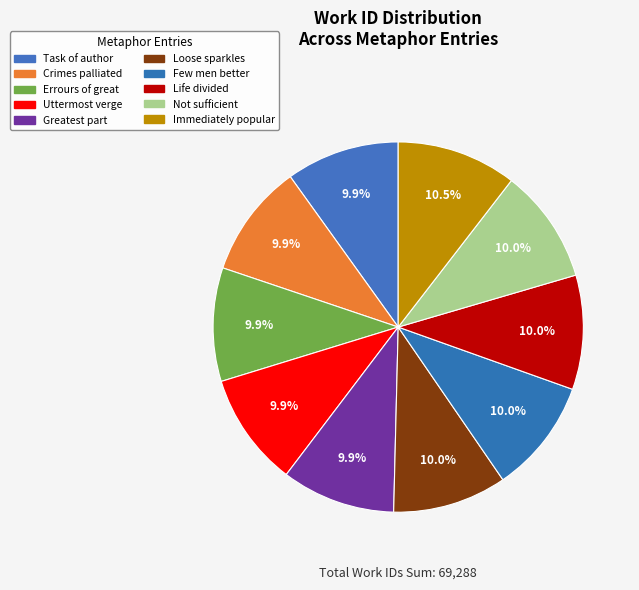

To the nearest percent, what portion does Immediately popular represent?

10%